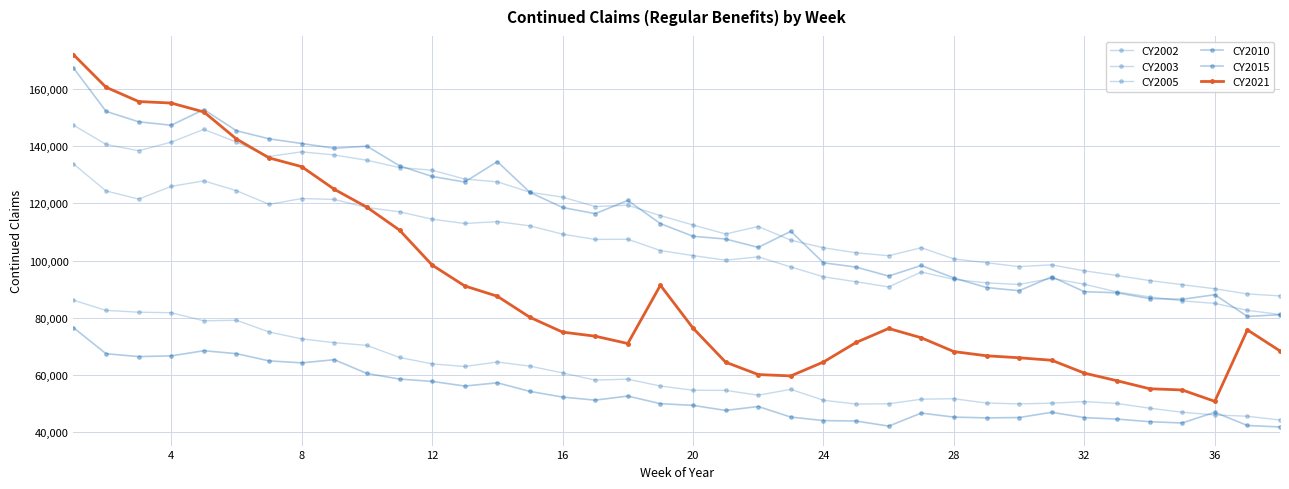

What is the value of the CY2002 point at the 18th from the left?

119318